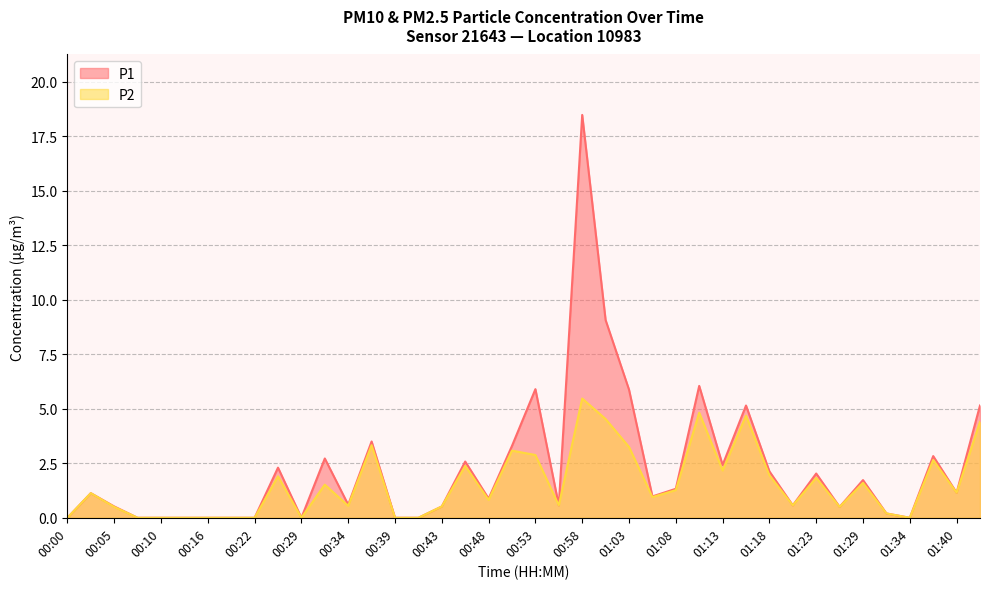

What is the sum of all P1 values?

90.2